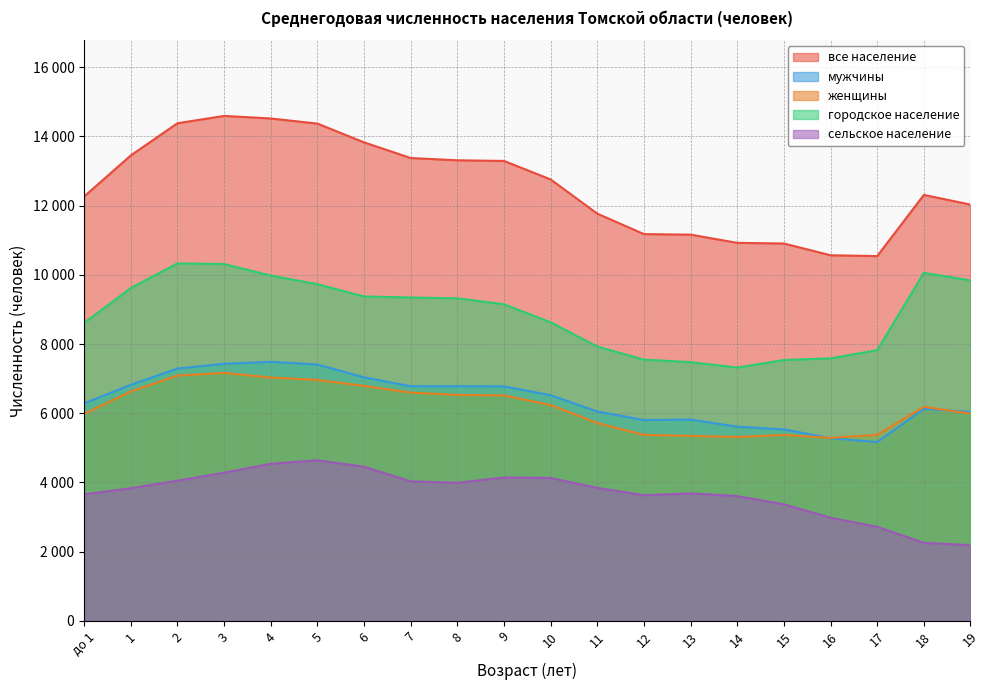

Where is женщины nearest to the value 6227?

10